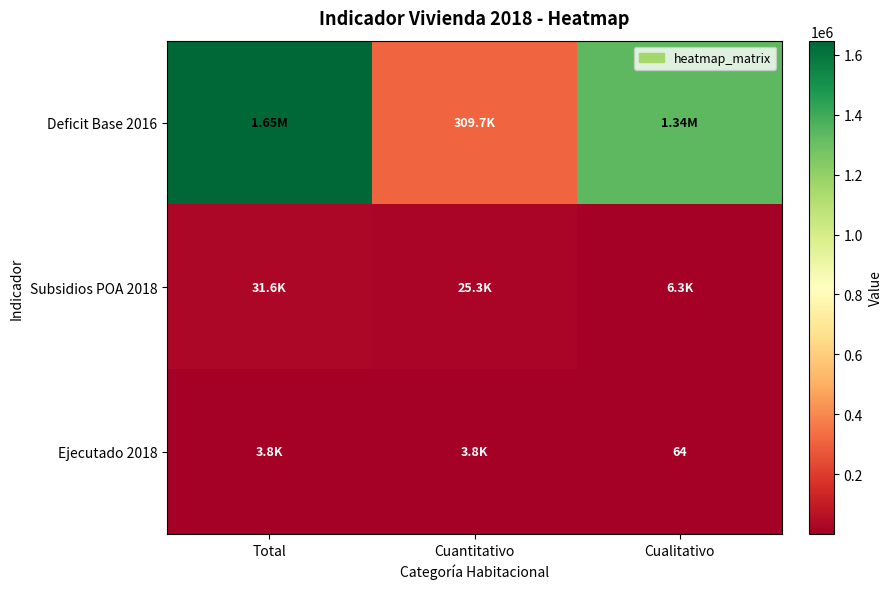

How many data points in Deficit Base 2016 are above 1337519?

1